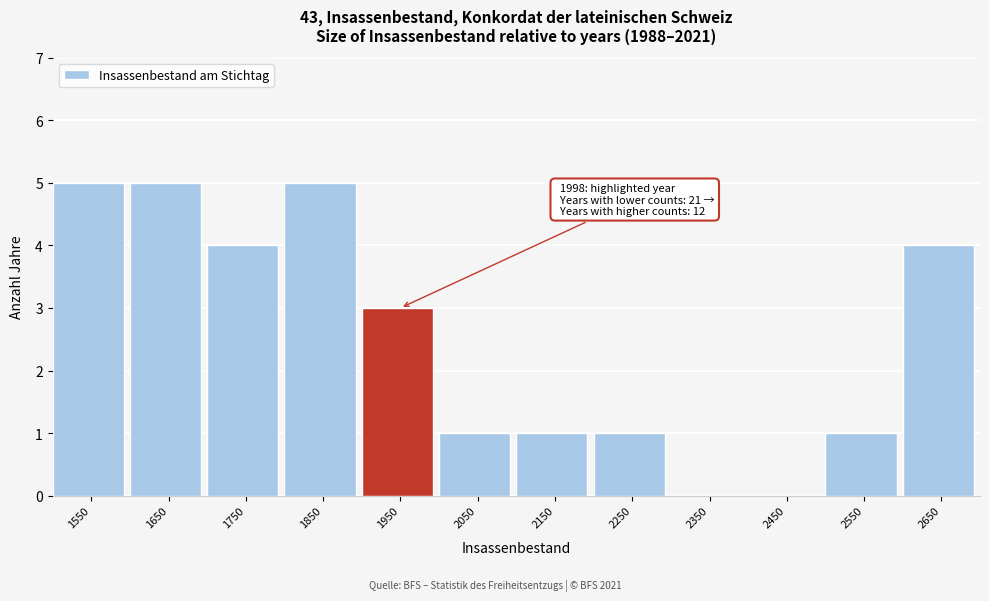

Reading left to right, extract all data points from this chart.

1550=5	1650=5	1750=4	1850=5	1950=3	2050=1	2150=1	2250=1	2350=0	2450=0	2550=1	2650=4